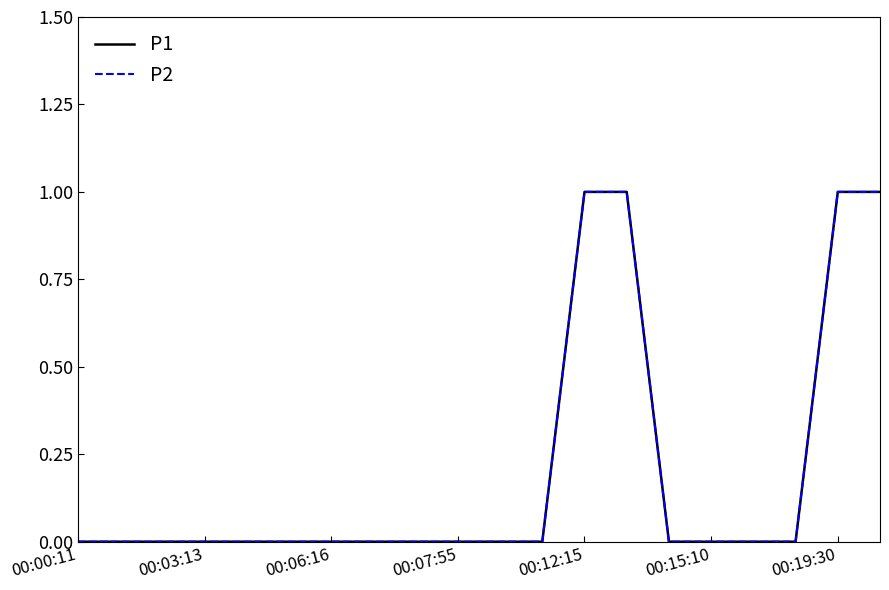

What is the difference between the second highest and minimum values in the P2 series?

1